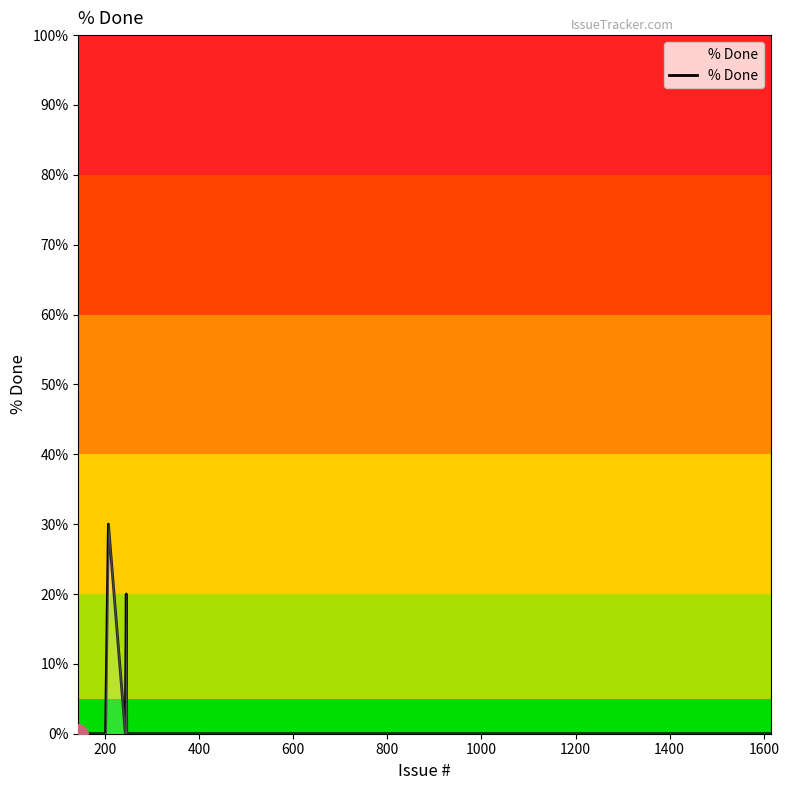

What is the difference between the maximum and minimum values?

30